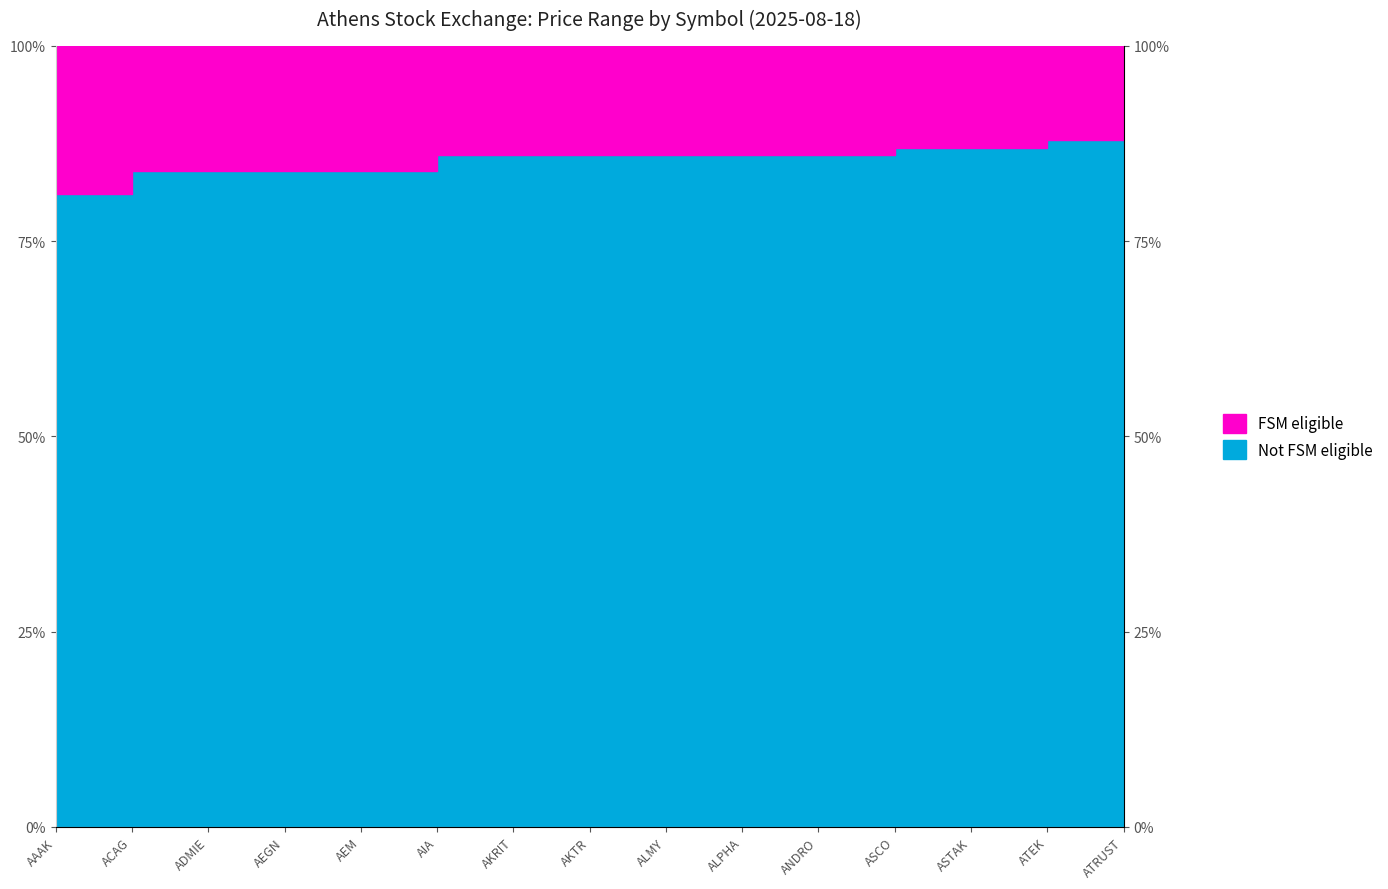

Approximately how many times larger is the value at AEM compared to AKRIT?

1.0